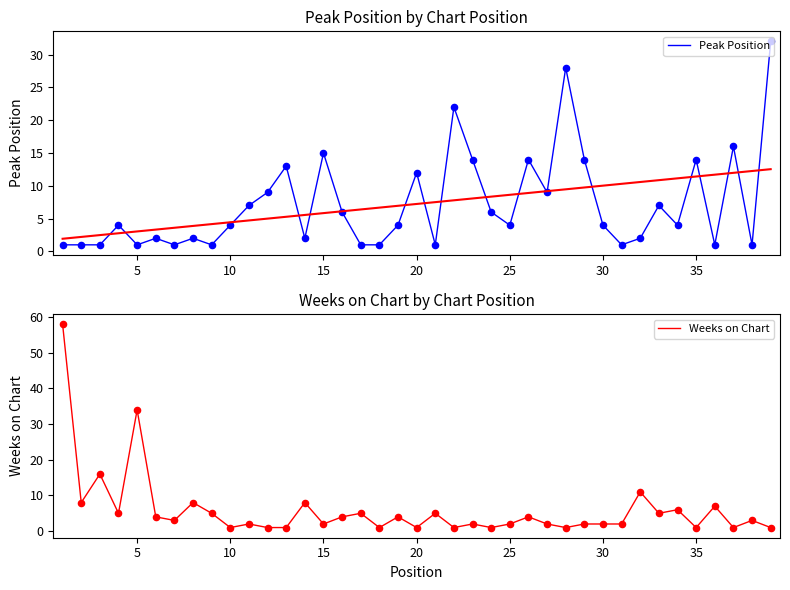

Which series has the largest Y range (max minus min)?

Weeks on Chart